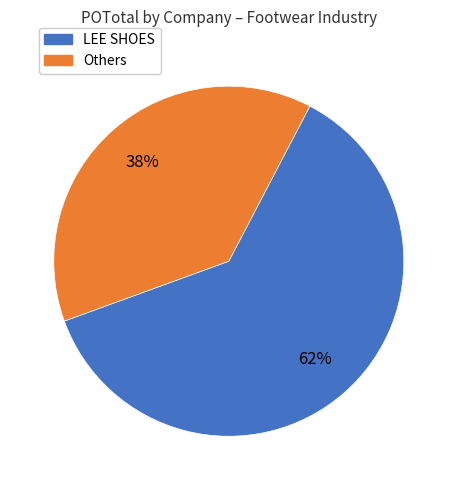

Count the number of slices in the pie.

2